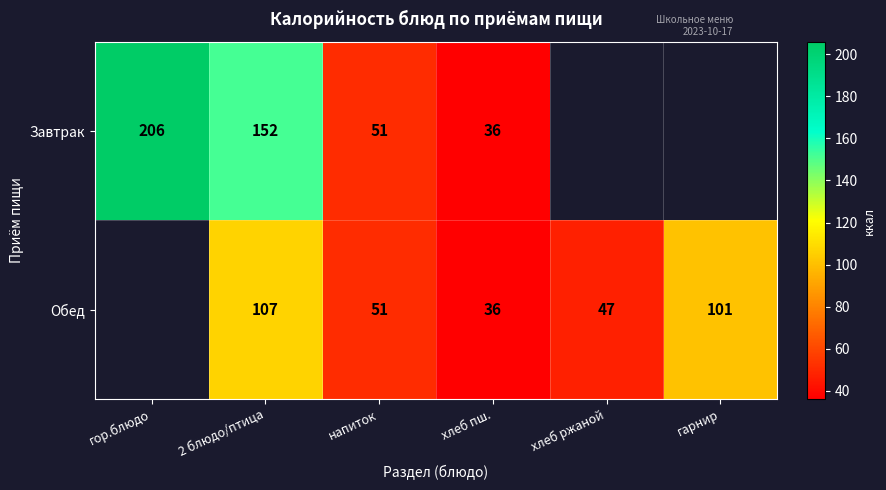

Is it true that Обед equals 101 at гарнир?

True